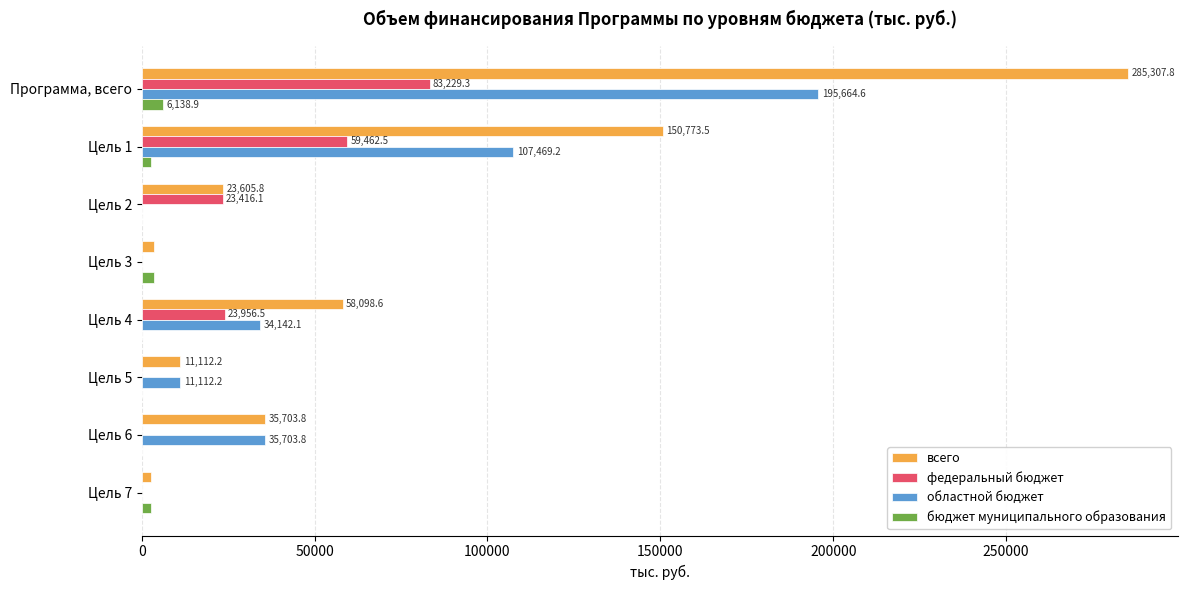

The областной бюджет series shows 195664.6 at Программа, всего. True or false?

True